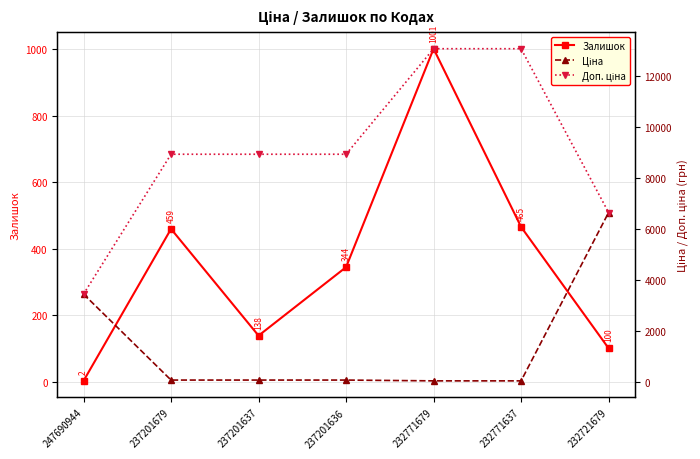

At which category does the chart reach its minimum across all series?

247690944